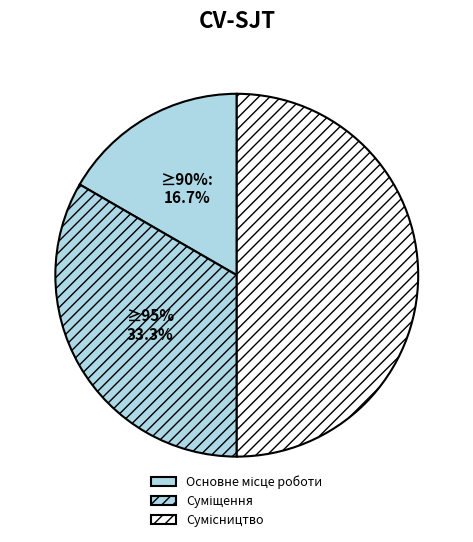

What percentage is the Сумісництво slice, to the nearest percent?

50%